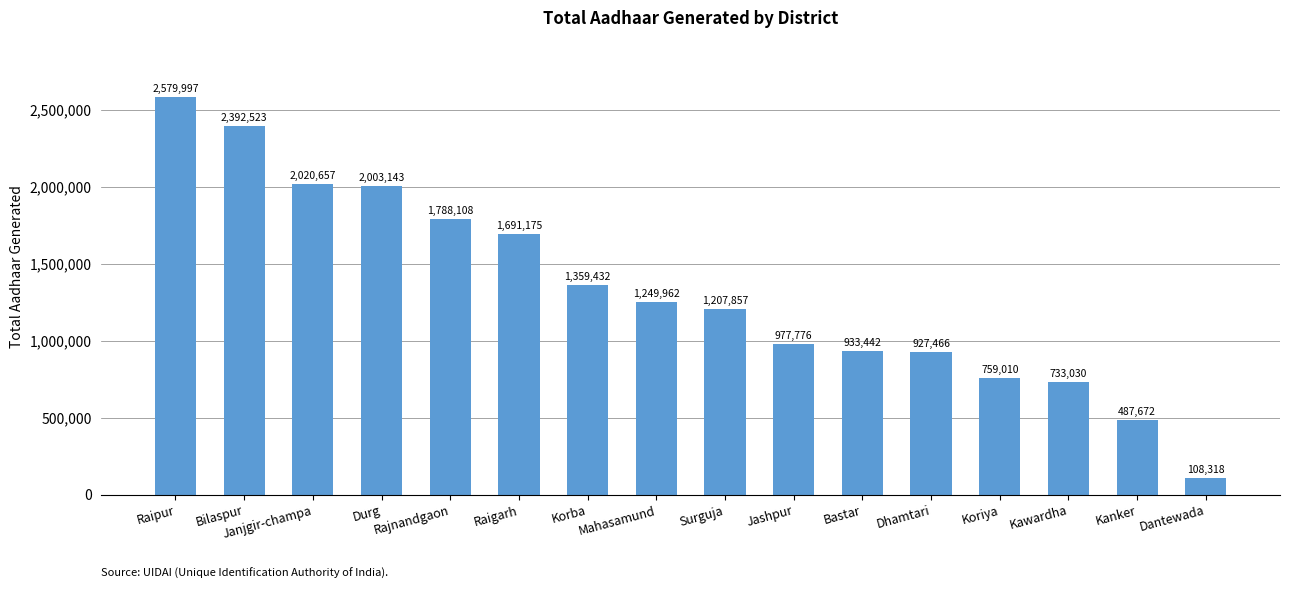

Rank the categories by value from highest to lowest.

Raipur, Bilaspur, Janjgir-champa, Durg, Rajnandgaon, Raigarh, Korba, Mahasamund, Surguja, Jashpur, Bastar, Dhamtari, Koriya, Kawardha, Kanker, Dantewada